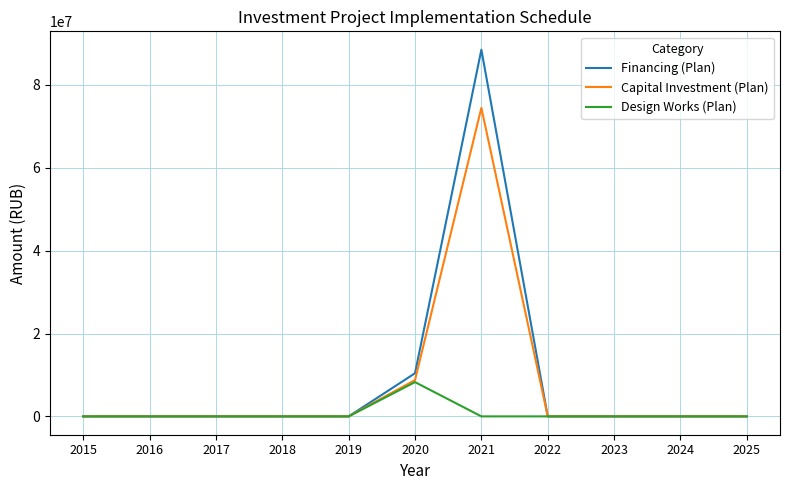

Reading right to left, list all the values displayed in this chart.

Financing (Plan): 2025=0	2024=0	2023=0	2022=0	2021=88491940	2020=10410260	2019=0	2018=0	2017=0	2016=0	2015=0
Capital Investment (Plan): 2025=0	2024=0	2023=0	2022=0	2021=74447000	2020=8756000	2019=0	2018=0	2017=0	2016=0	2015=0
Design Works (Plan): 2025=0	2024=0	2023=0	2022=0	2021=0	2020=8271300	2019=0	2018=0	2017=0	2016=0	2015=0